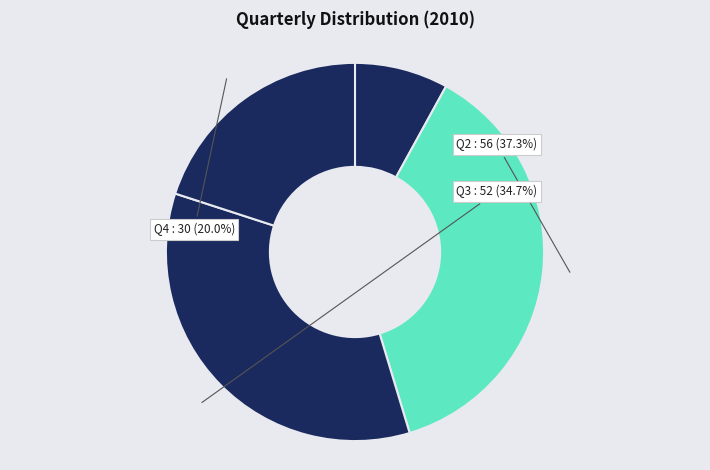

How many segments does this pie chart have?

4